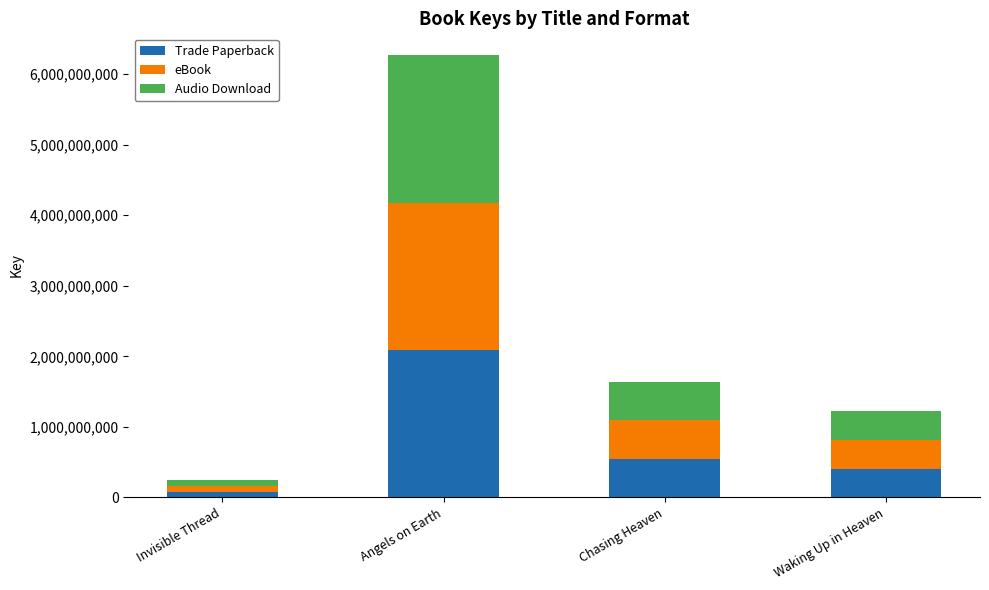

Reading left to right, list the values for the Trade Paperback series.

Invisible Thread=82291069	Angels on Earth=2088592218	Chasing Heaven=545602721	Waking Up in Heaven=408018653